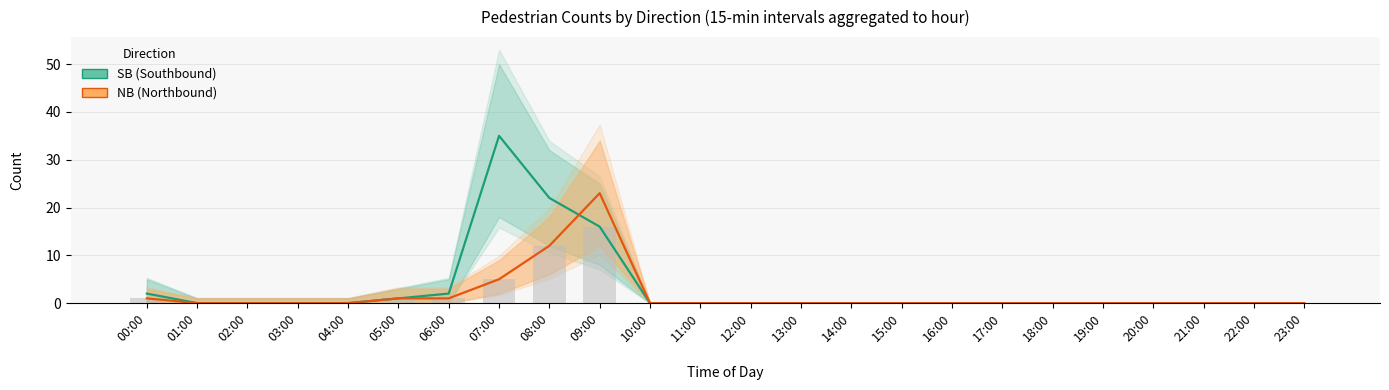

Is it true that SB (Southbound) equals 0 at 18:00?

True